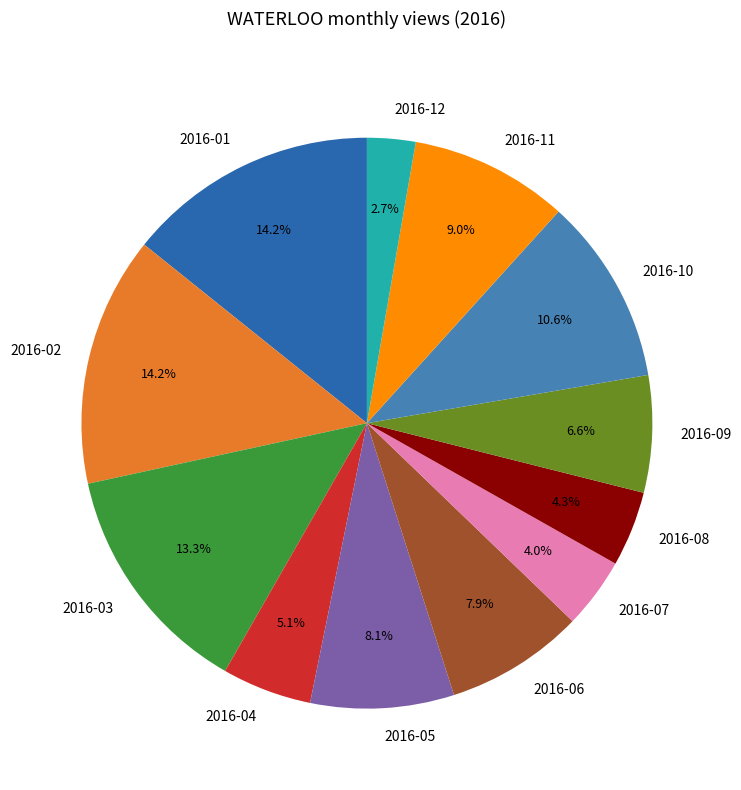

Which category has the smallest portion of the pie?

2016-12